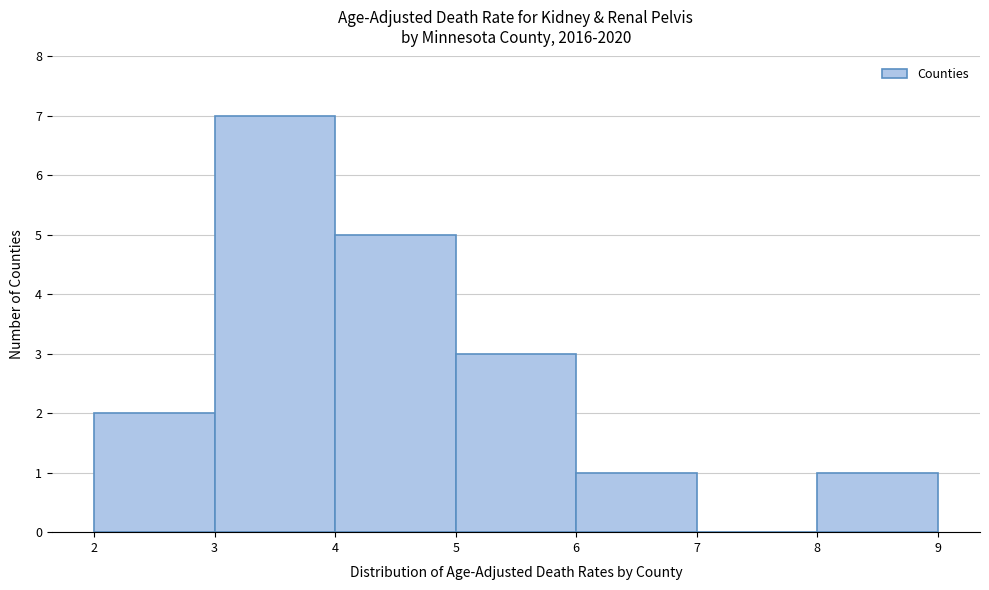

Reading left to right, list every bar in this chart as the range it spans on the x-axis followed by its height. The values are not printed on the chart, so give them approximately, as read against the axis.

2 to 3: 2
3 to 4: 7
4 to 5: 5
5 to 6: 3
6 to 7: 1
7 to 8: 0
8 to 9: 1